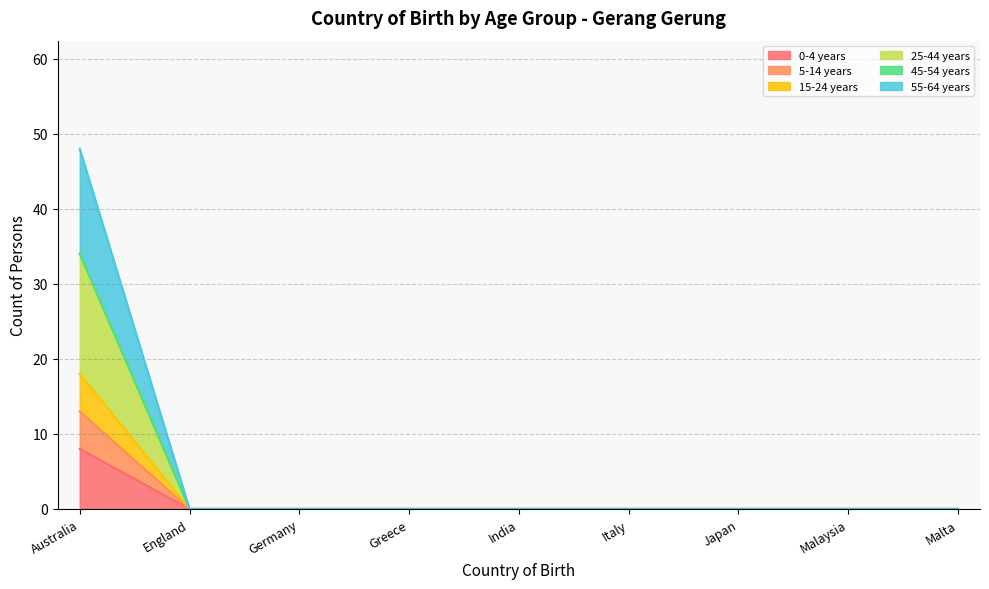

True or false: 5-14 years and 15-24 years intersect in this chart.

False